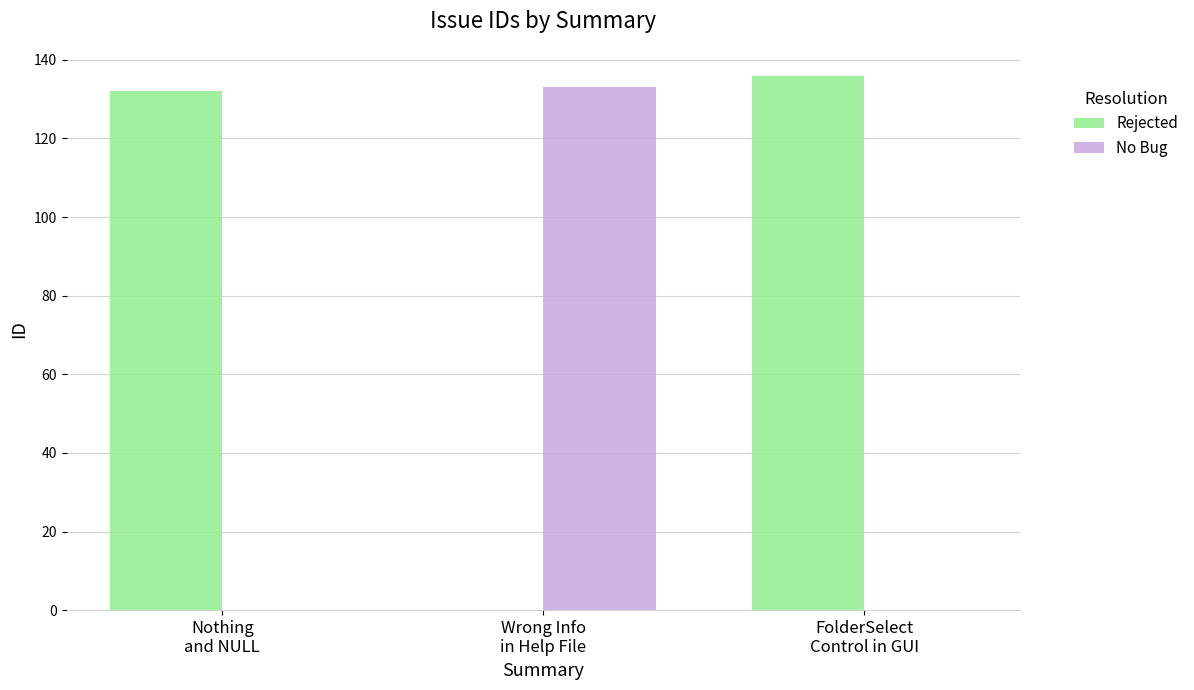

What is the maximum value shown in the chart?

136